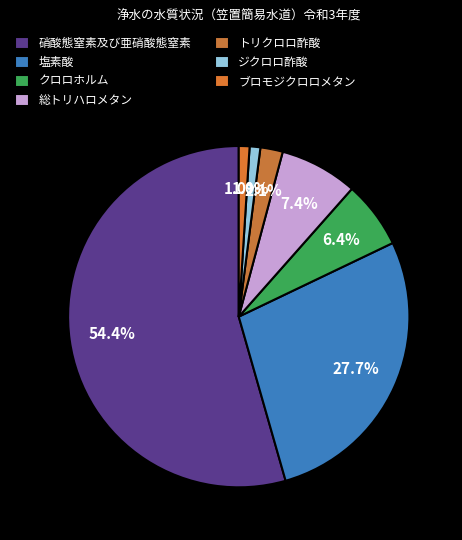

How many slices are in this pie chart?

7